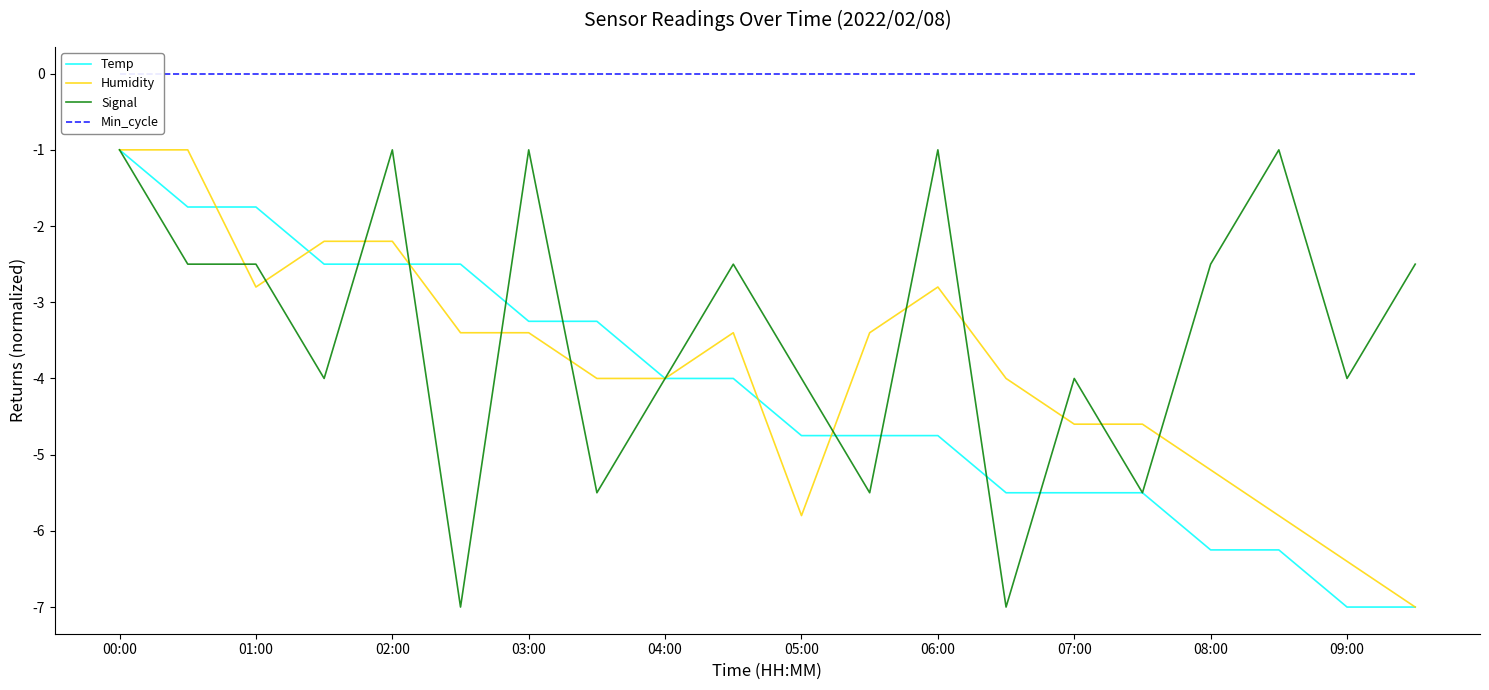

What is the difference between the second highest and minimum values in the Signal series?

6.0